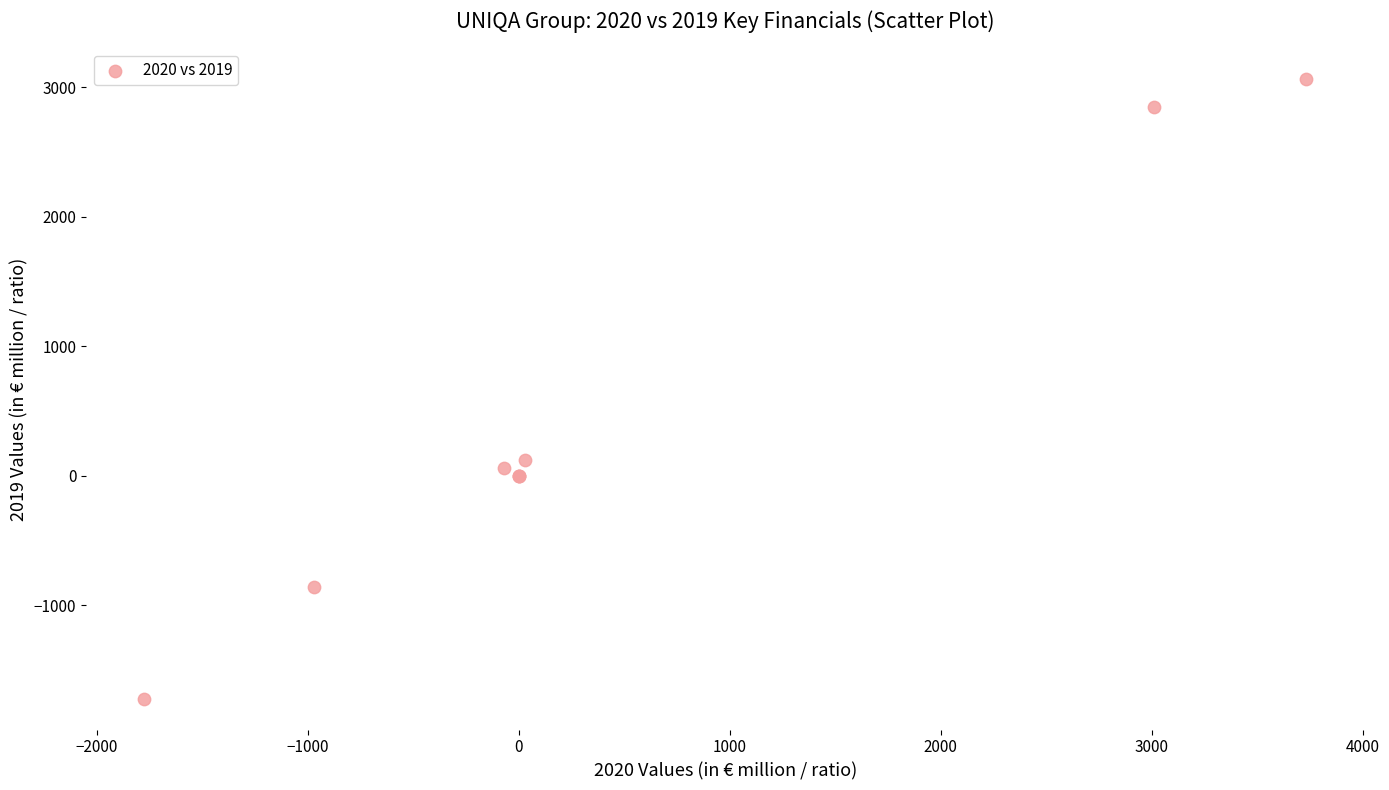

What Y value in the scatter plot is closest to 670?

122.1